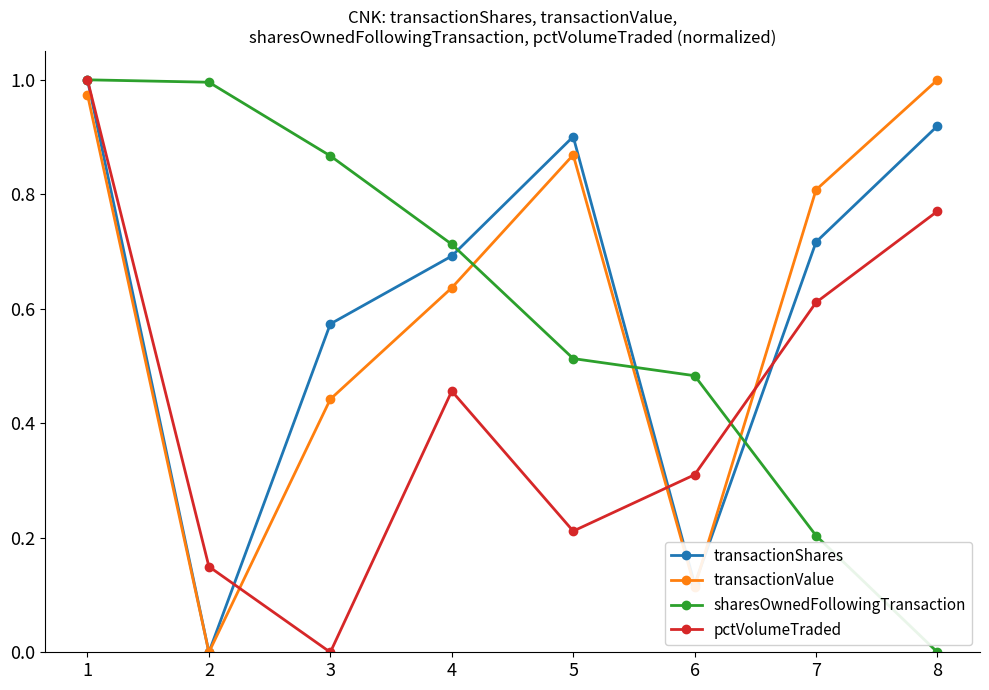

What is the sum of all transactionValue values?

4.8